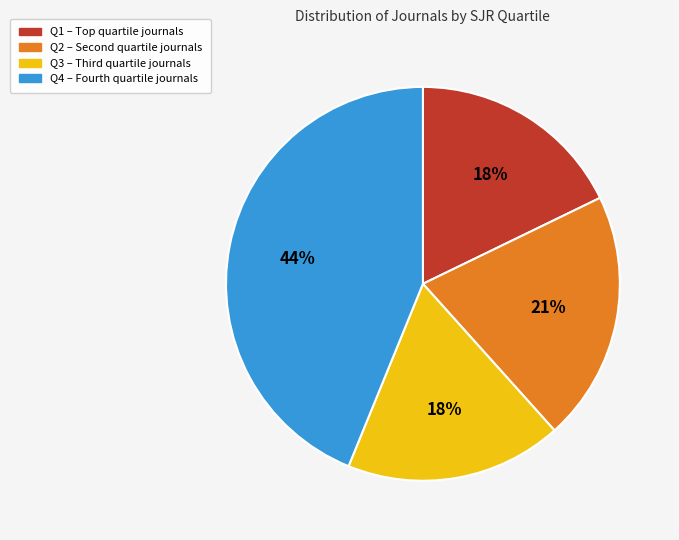

How many segments does this pie chart have?

4